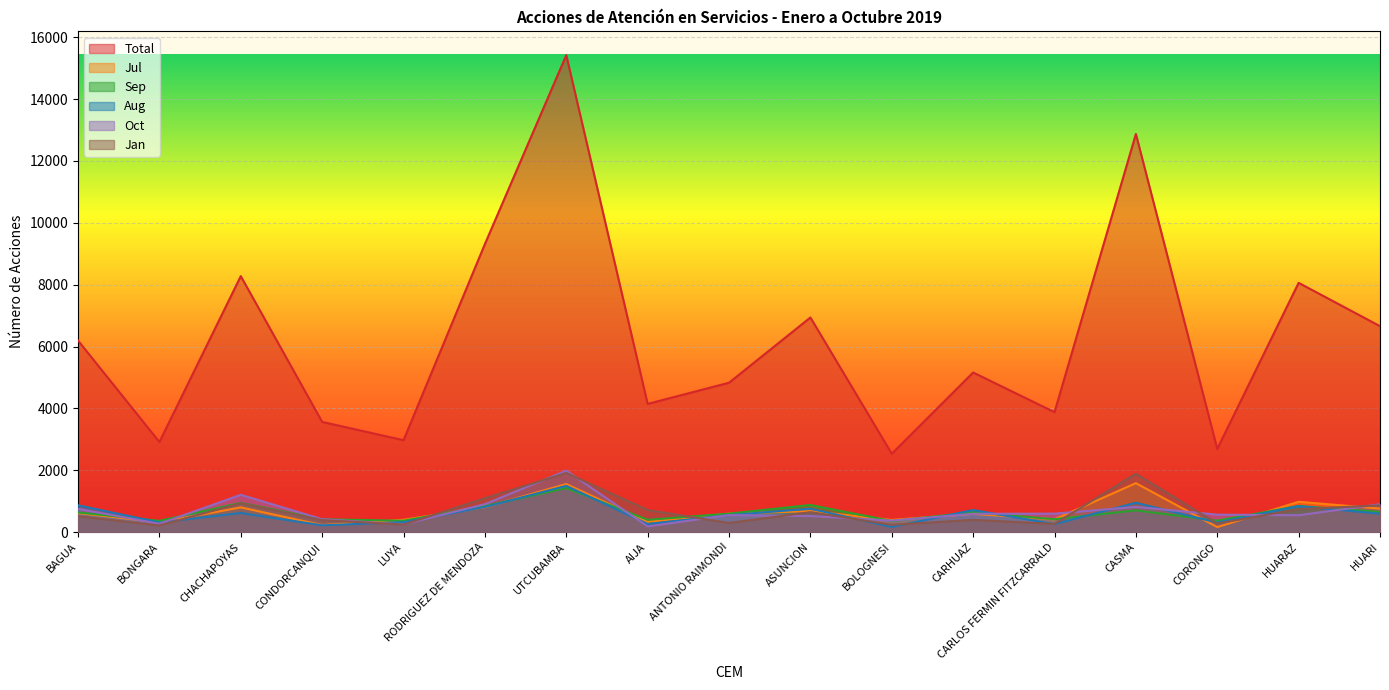

What is the label of the 6th point from the right?

CARHUAZ